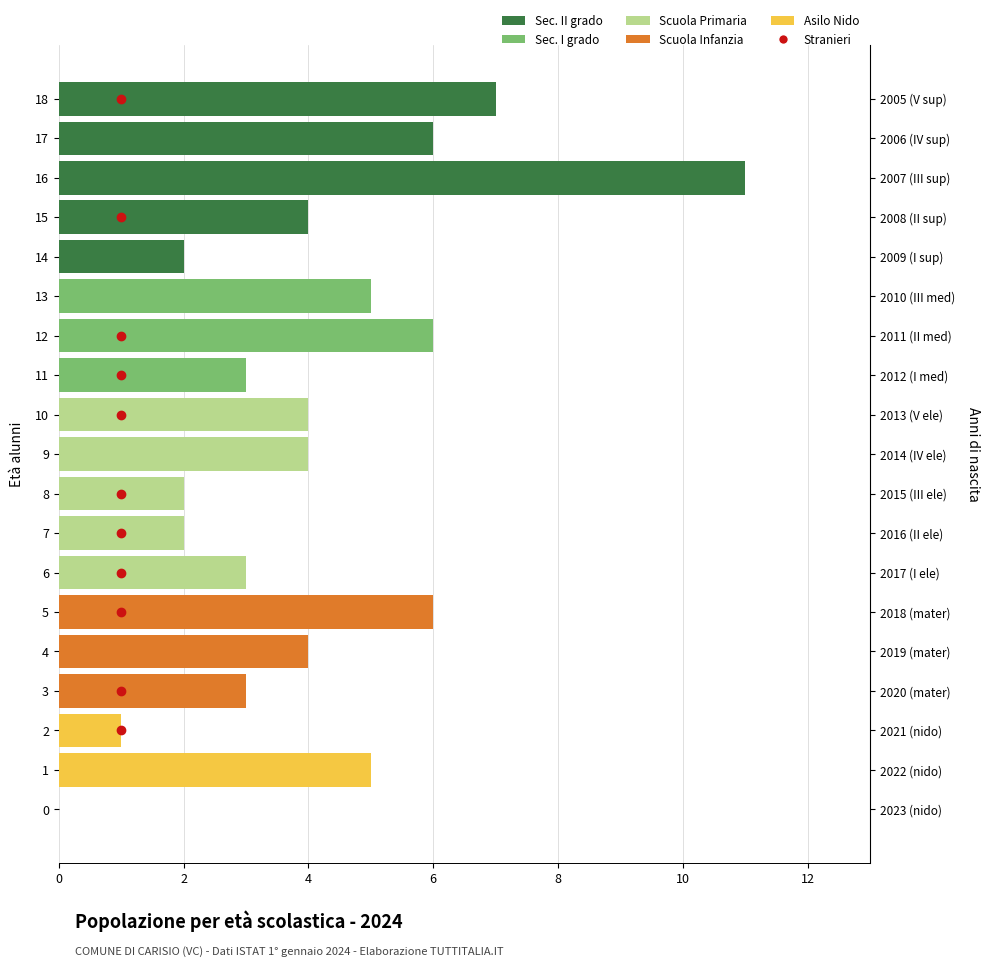

Is it true that Asilo Nido equals 0 at 16?

True